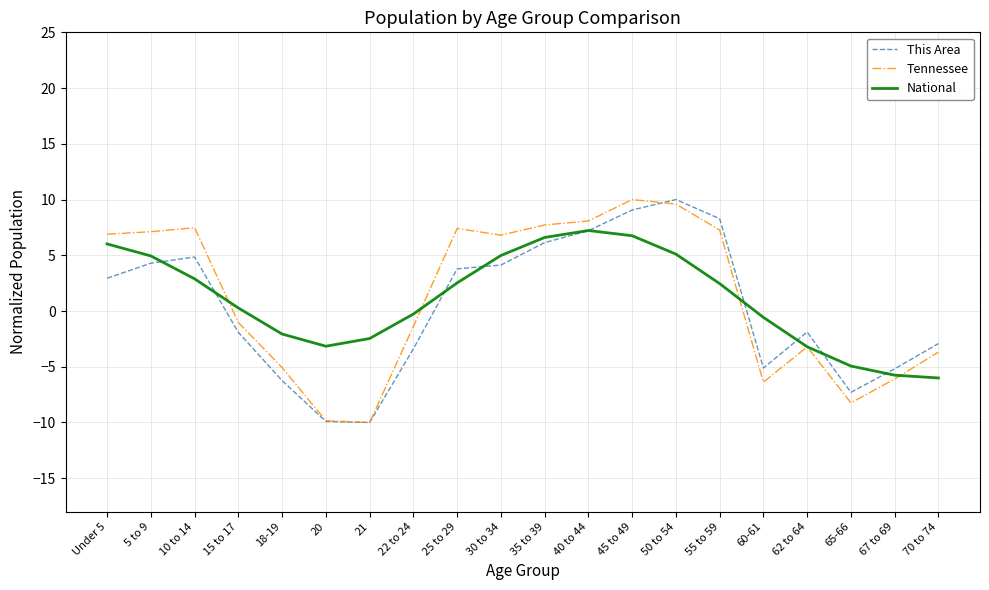

True or false: Tennessee and This Area cross at least once.

True